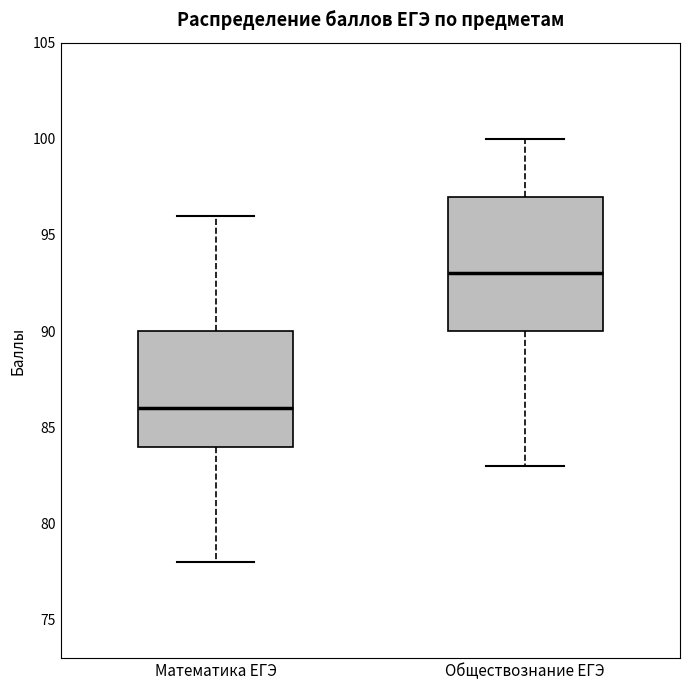

Which box has the lowest median line?

Математика ЕГЭ